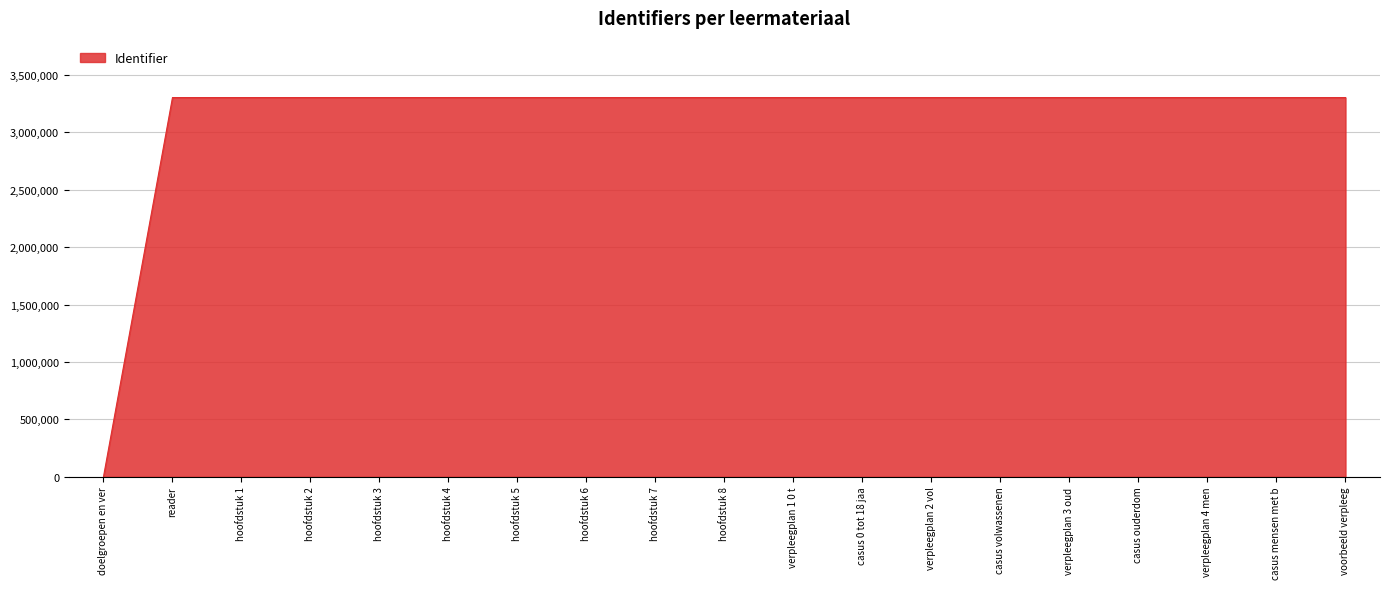

Does the chart display data point markers on the line(s)?

No